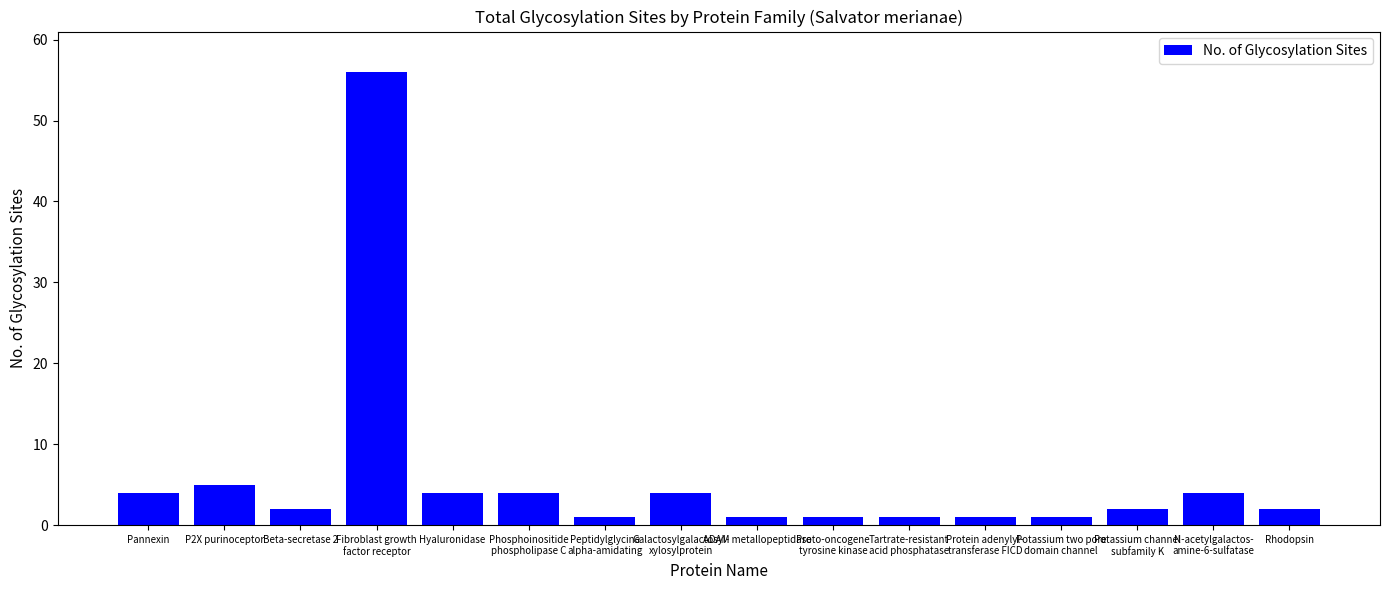

Which has a higher value, Fibroblast growth
factor receptor or Protein adenylyl-
transferase FICD?

Fibroblast growth
factor receptor